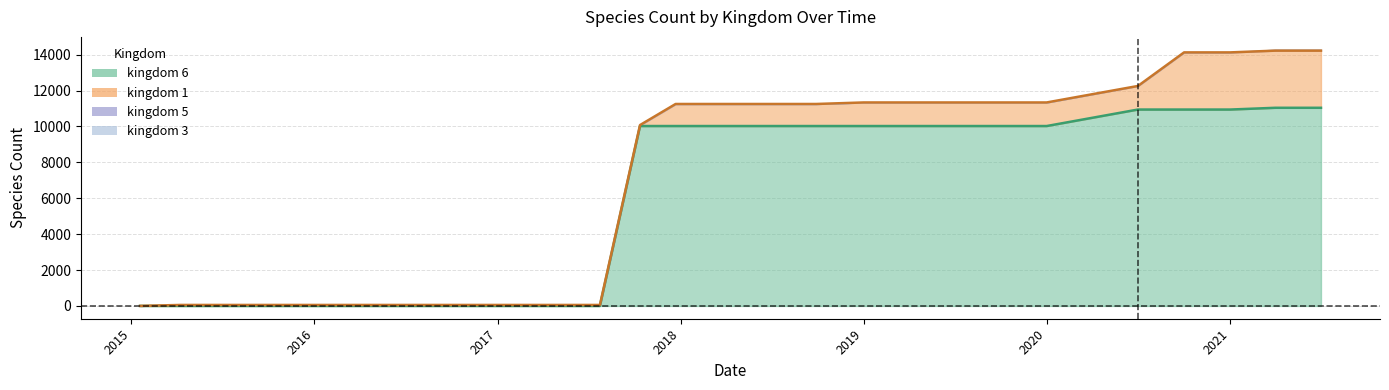

Reading left to right, list all the values displayed in this chart.

kingdom_1: 1	54	54	54	54	54	54	54	54	54	54	54	1229	1229	1229	1229	1314	1314	1314	1314	1314	1314	3185	3185	3185	3185
kingdom_6: 0	0	0	0	0	0	0	0	0	0	0	10025	10025	10025	10025	10025	10025	10025	10025	10025	10025	10944	10944	10944	11042	11042
kingdom_3: 0	0	0	0	0	0	0	0	0	0	0	0	0	0	0	0	0	0	0	0	0	1	1	1	1	1
kingdom_5: 0	0	0	0	0	0	0	0	0	0	0	0	0	0	0	0	0	0	0	0	0	12	12	12	51	51